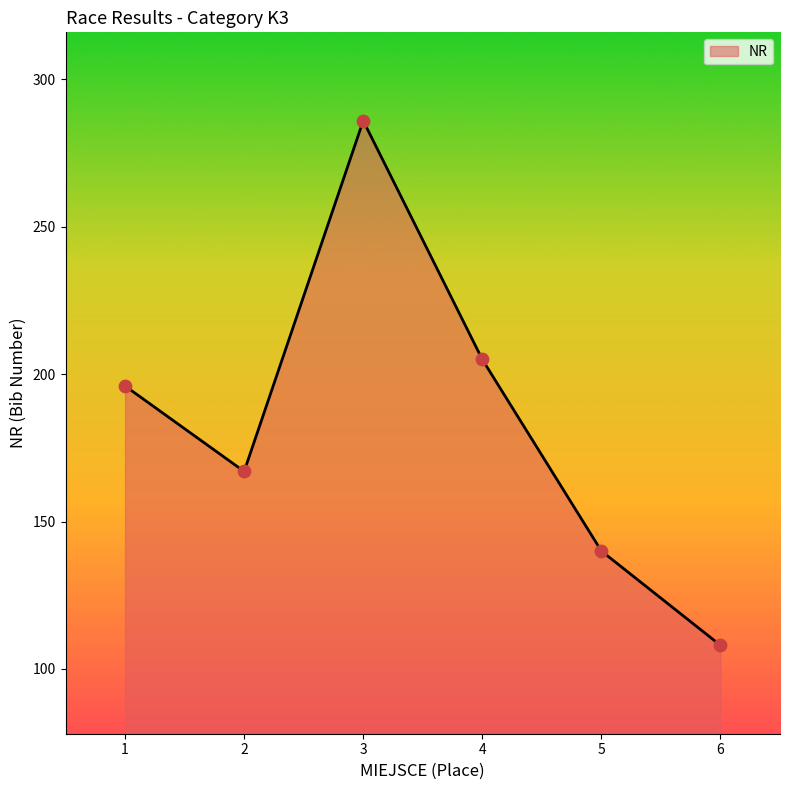

Which has a higher value, 4 or 5?

4